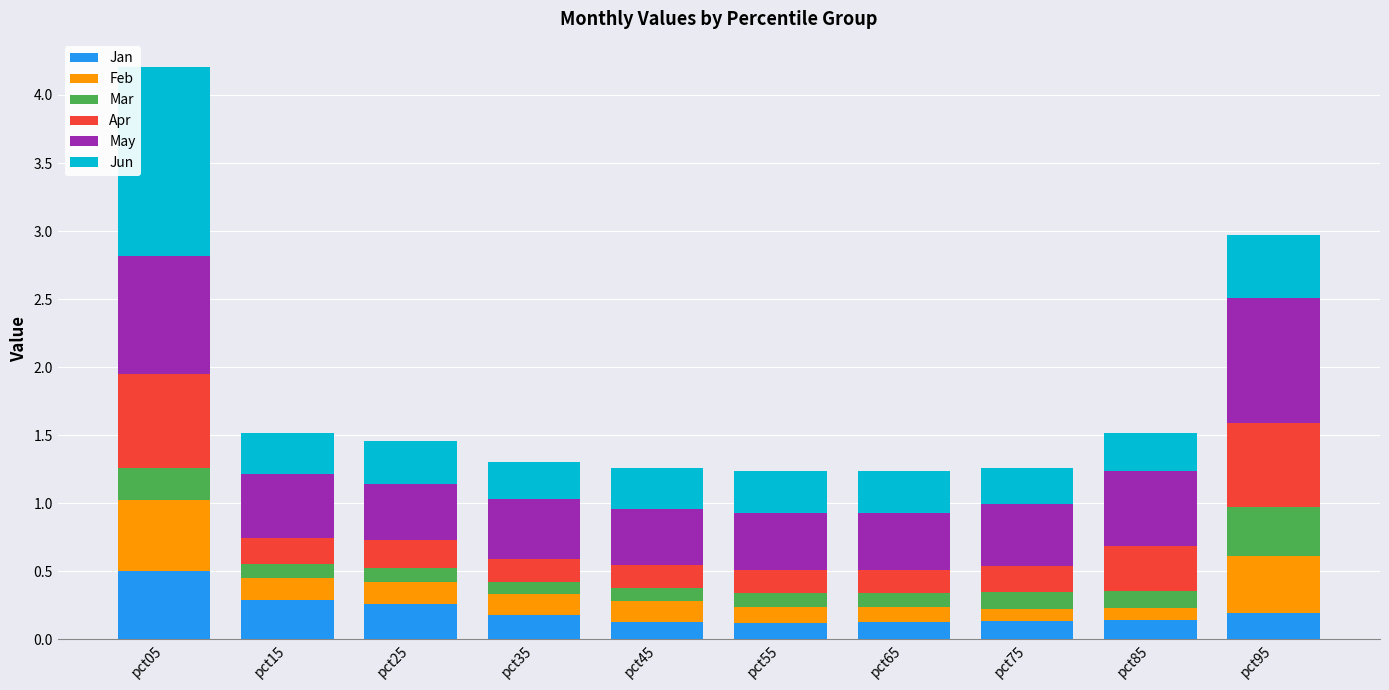

At which category is the sum across all series the highest?

pct05